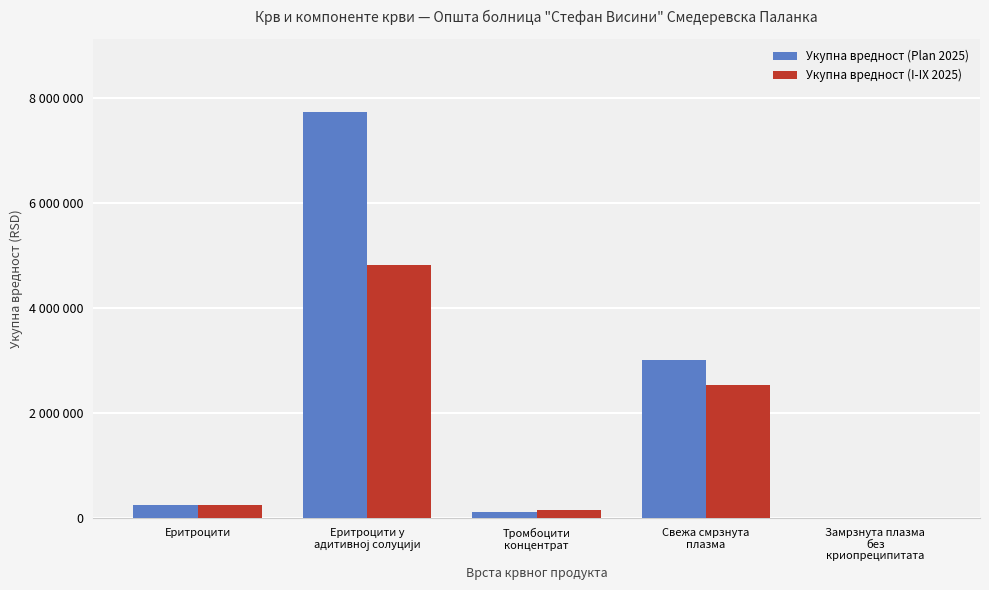

Are the bars grouped side by side (vs. stacked)?

Yes